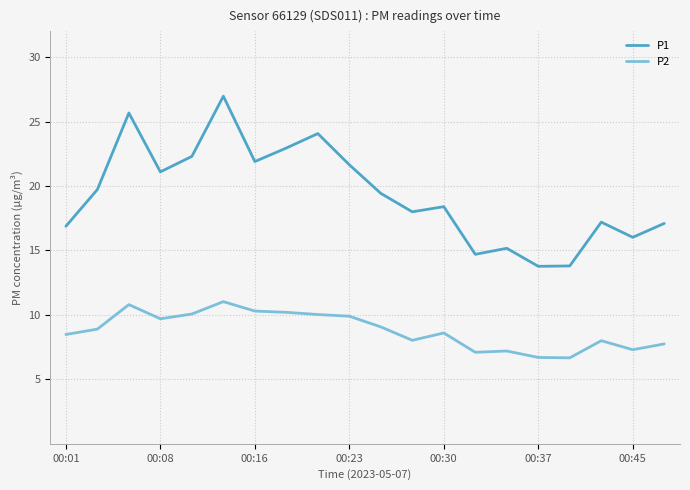

Which series has the largest total across all categories?

P1